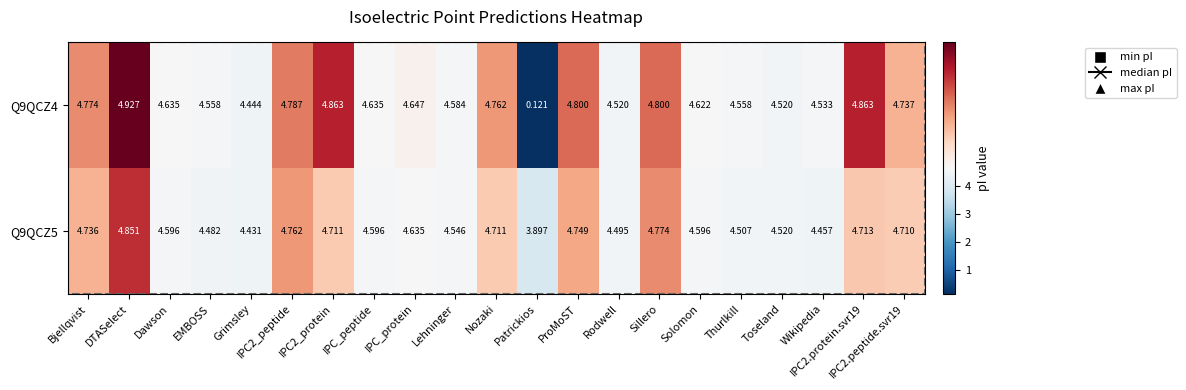

Where is Q9QCZ5 nearest to the value 4?

Patrickios